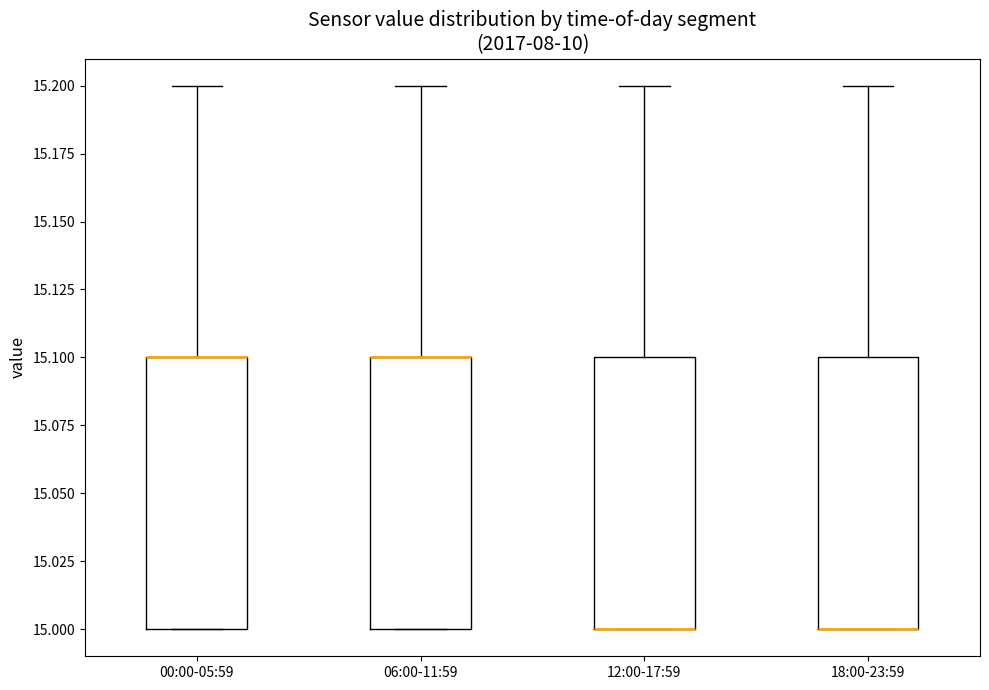

Reading left to right, read every box against the y-axis: the position of its median line, the range the box covers, and the ends of its whiskers. The values are not printed on the chart, so give them approximately, as read against the axis.

00:00-05:59: median 15.1 (drawn on the box's upper edge), box 15.0 to 15.1, whiskers 15.0 to 15.2
06:00-11:59: median 15.1 (drawn on the box's upper edge), box 15.0 to 15.1, whiskers 15.0 to 15.2
12:00-17:59: median 15.0 (drawn on the box's lower edge), box 15.0 to 15.1, whiskers 15.0 to 15.2
18:00-23:59: median 15.0 (drawn on the box's lower edge), box 15.0 to 15.1, whiskers 15.0 to 15.2